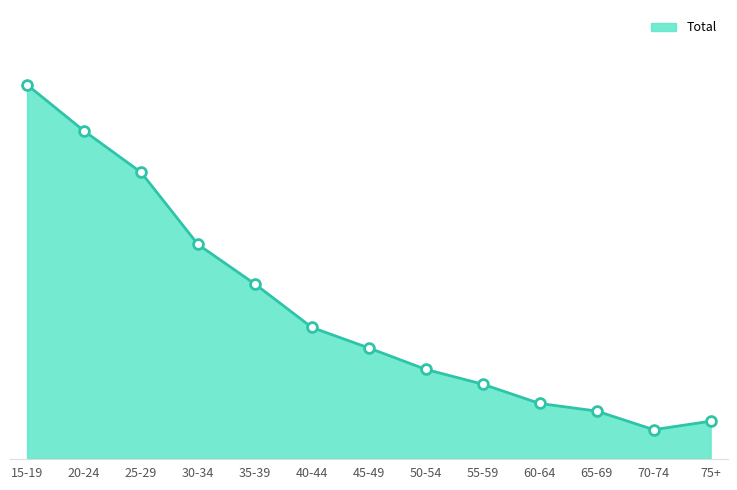

What is the change in value from 40-44 to 55-59?

-6988